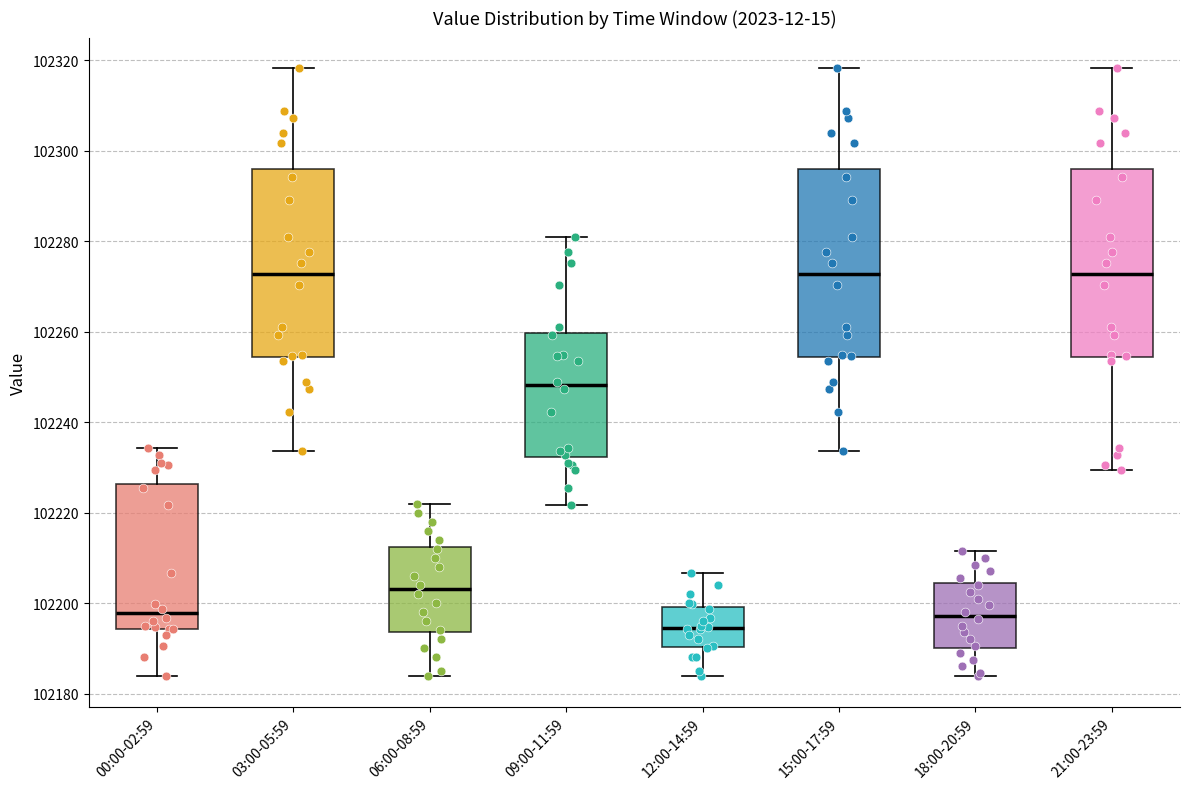

Reading left to right, transcribe this box plot: for each box, give where its median line is, the range the box spans, and where its two whiskers end, as read against the y-axis. The values are not printed on the chart, so give them approximately, as read against the axis.

00:00-02:59: median 102198, box 102194 to 102226, whiskers 102184 to 102234
03:00-05:59: median 102272, box 102254 to 102296, whiskers 102234 to 102318
06:00-08:59: median 102204, box 102194 to 102212, whiskers 102184 to 102222
09:00-11:59: median 102248, box 102232 to 102260, whiskers 102222 to 102280
12:00-14:59: median 102194, box 102190 to 102200, whiskers 102184 to 102206
15:00-17:59: median 102272, box 102254 to 102296, whiskers 102234 to 102318
18:00-20:59: median 102198, box 102190 to 102204, whiskers 102184 to 102212
21:00-23:59: median 102272, box 102254 to 102296, whiskers 102230 to 102318